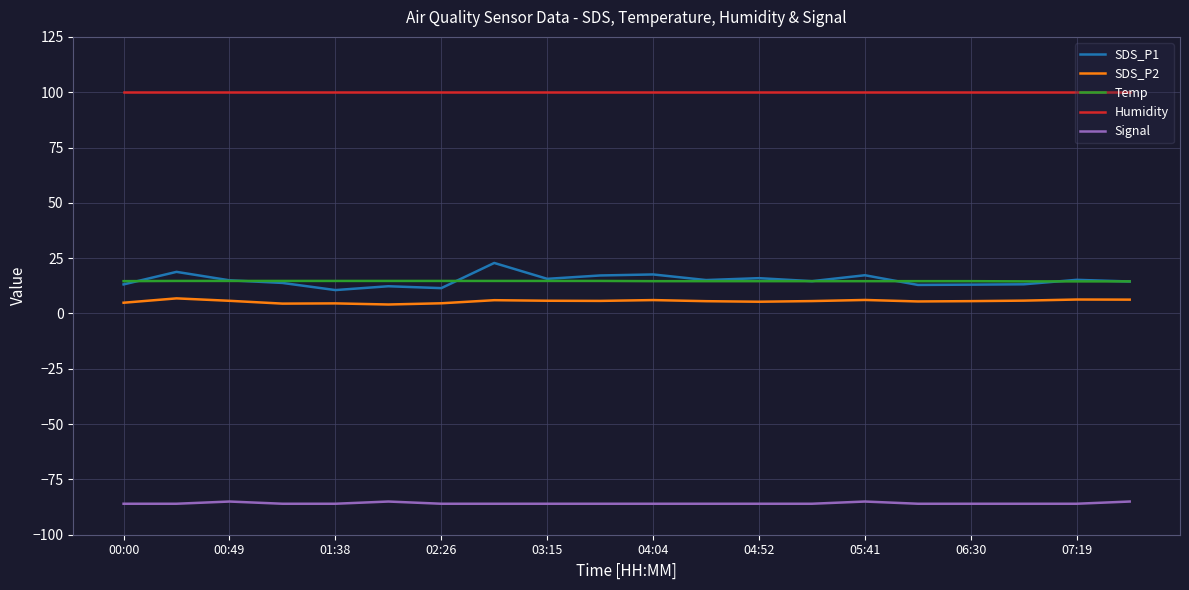

Which series has the largest total across all categories?

Humidity